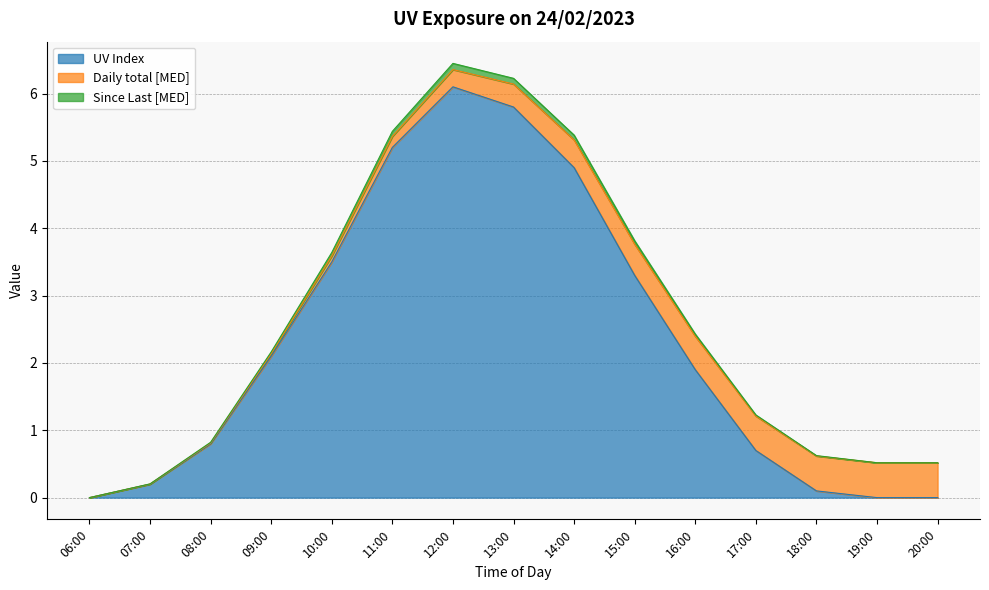

Between 09:00 and 06:00, which is larger?

09:00